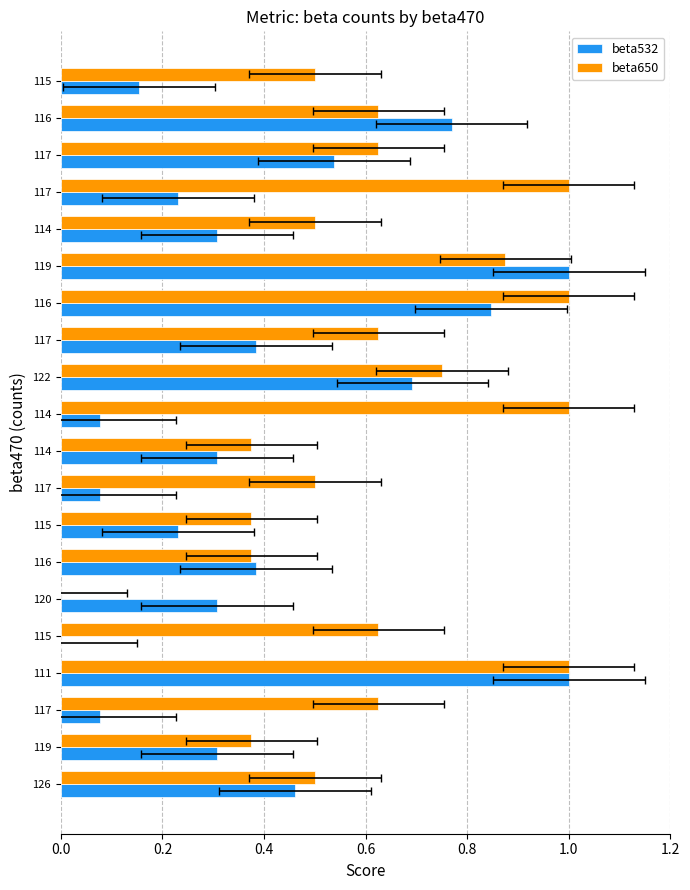

How many bars are there in each group?

2